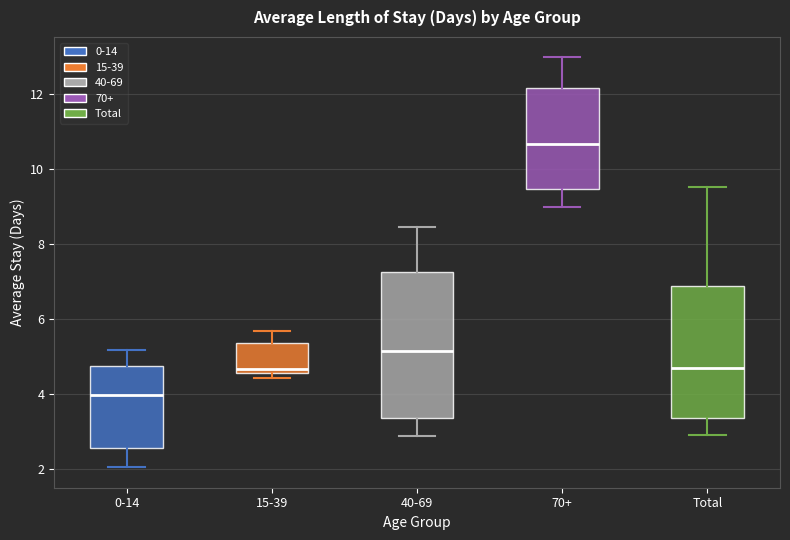

Reading left to right, transcribe this box plot: for each box, give where its median line is, the range the box spans, and where its two whiskers end, as read against the y-axis. The values are not printed on the chart, so give them approximately, as read against the axis.

0-14: median 4.0, box 2.6 to 4.8, whiskers 2.0 to 5.2
15-39: median 4.6 (just above the box's lower edge), box 4.6 to 5.4, whiskers 4.4 to 5.6
40-69: median 5.2, box 3.4 to 7.2, whiskers 2.8 to 8.4
70+: median 10.6, box 9.4 to 12.2, whiskers 9.0 to 13.0
Total: median 4.6, box 3.4 to 6.8, whiskers 2.8 to 9.6